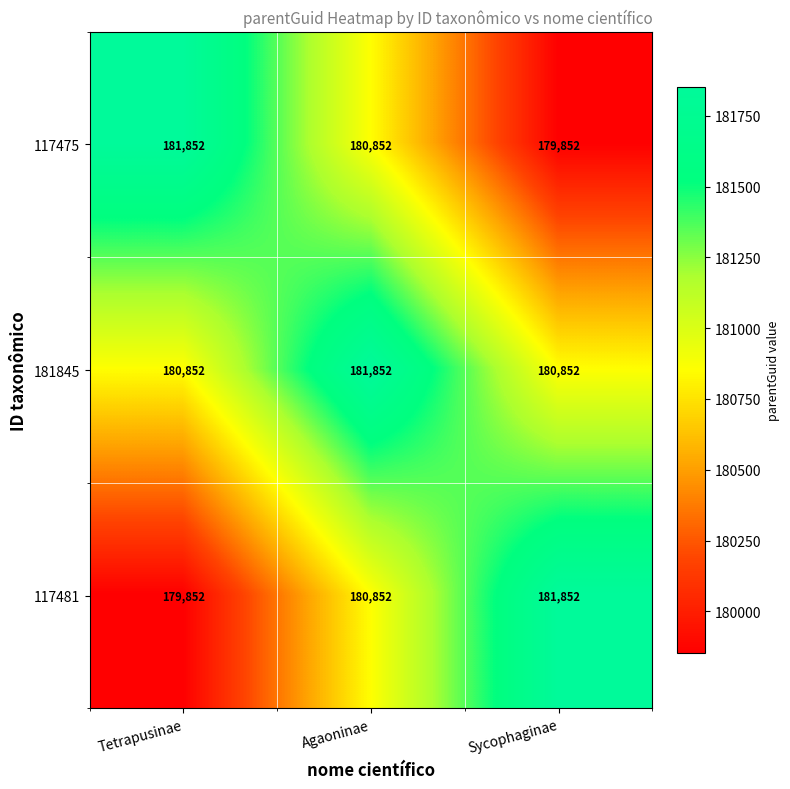

Rank the categories by 117475 value from lowest to highest.

Sycophaginae, Agaoninae, Tetrapusinae